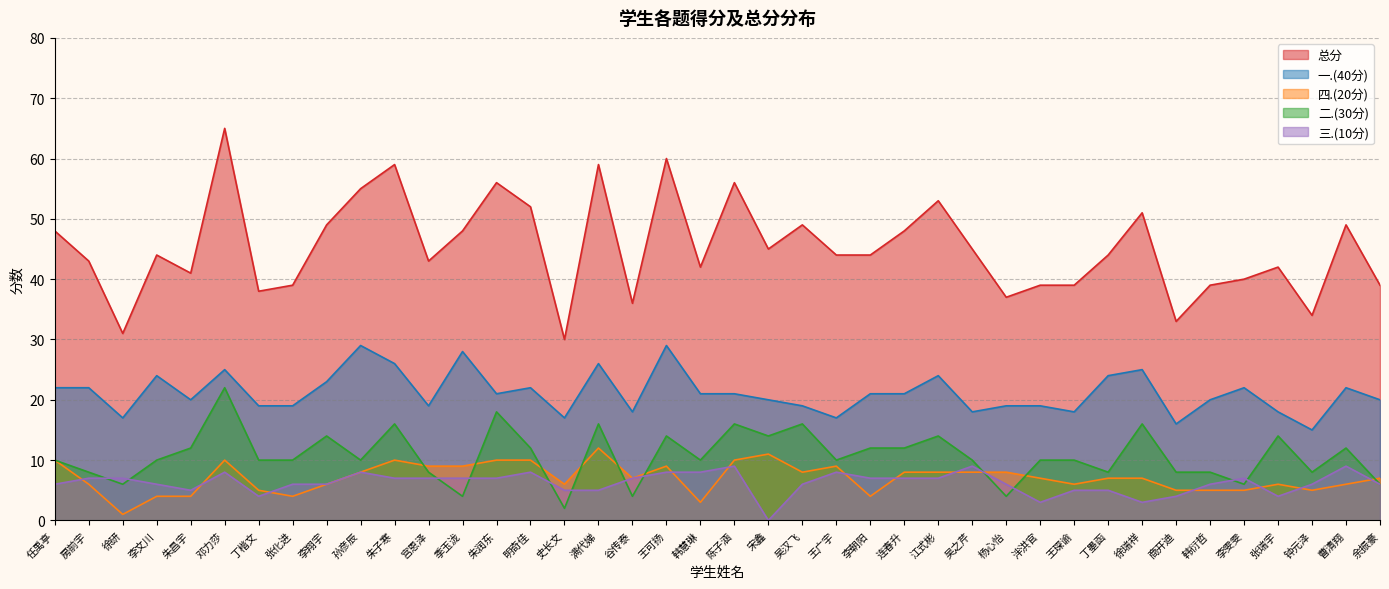

How many positive values does the 三.(10分) series have?

39